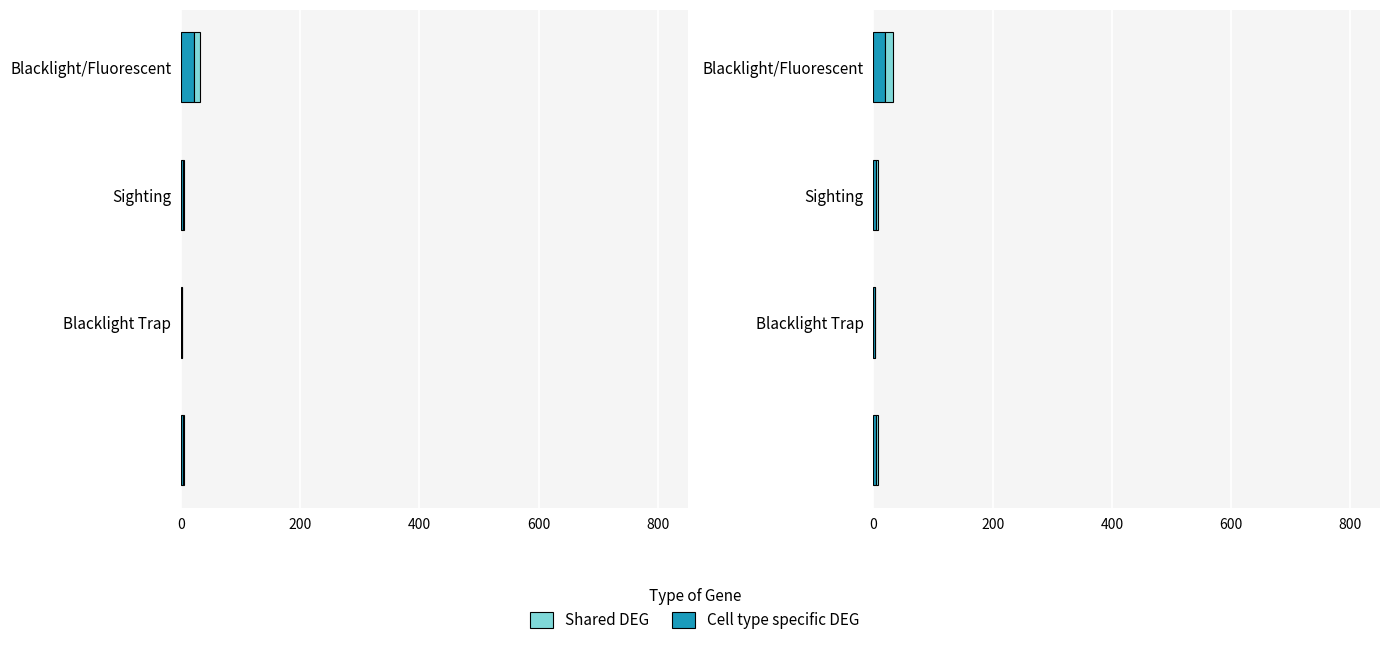

Is it true that Cell type specific DEG equals 35 at Blacklight/Fluorescent?

False